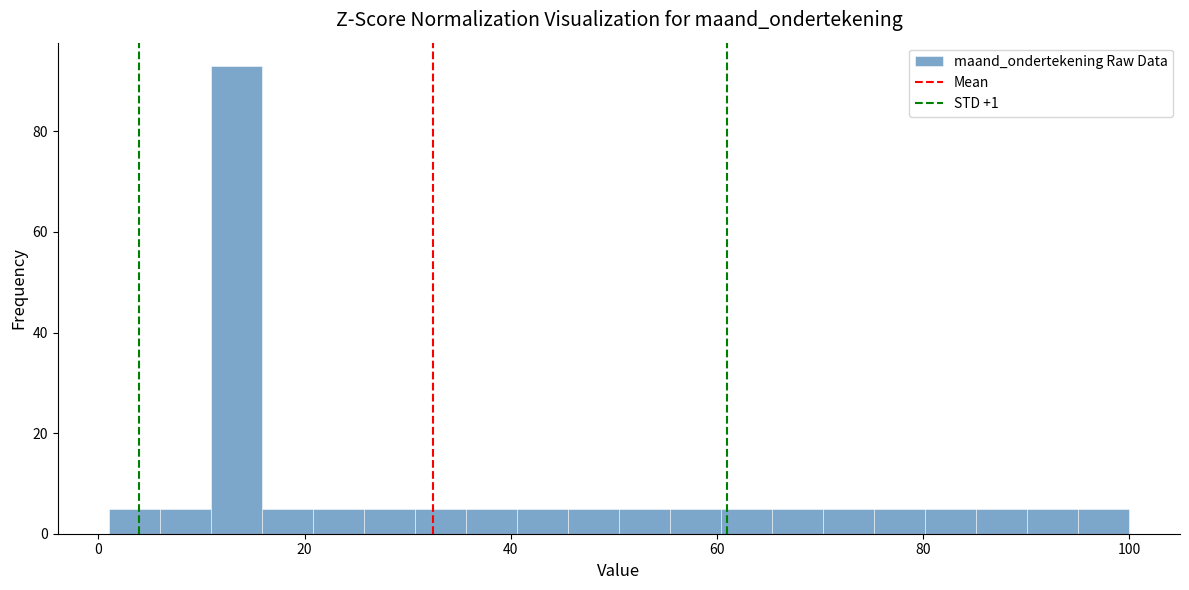

Read against the x-axis, roughly where is the centre of the tallest bar?

14